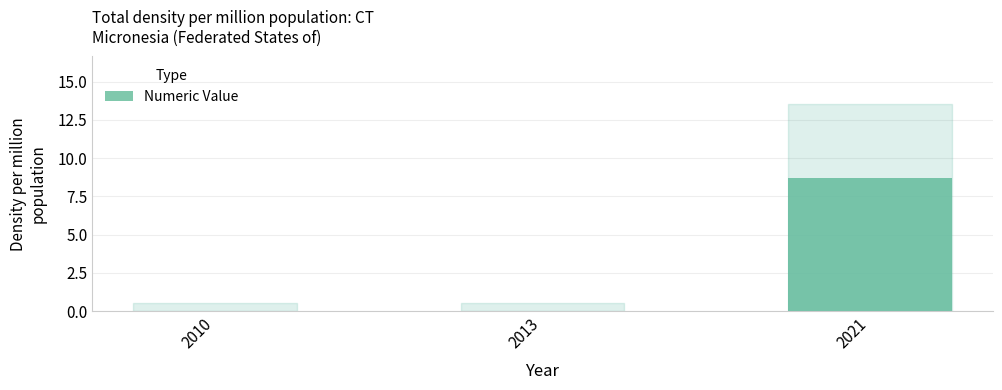

What is the maximum value shown in the chart?

8.7